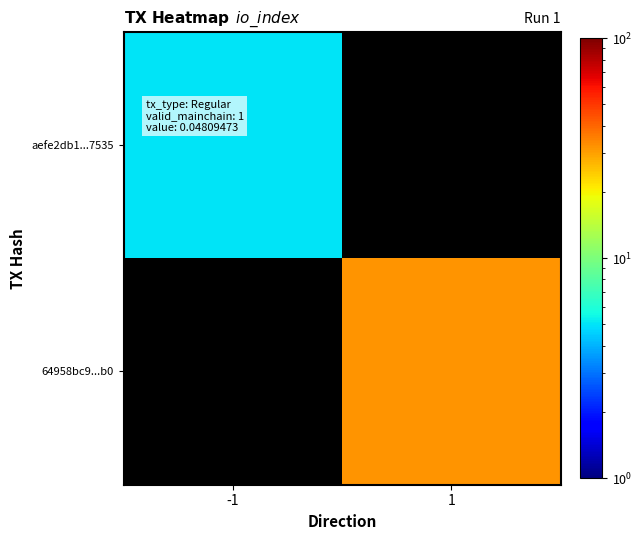

Is it true that aefe2db1...7535 equals 8.7 at -1?

False